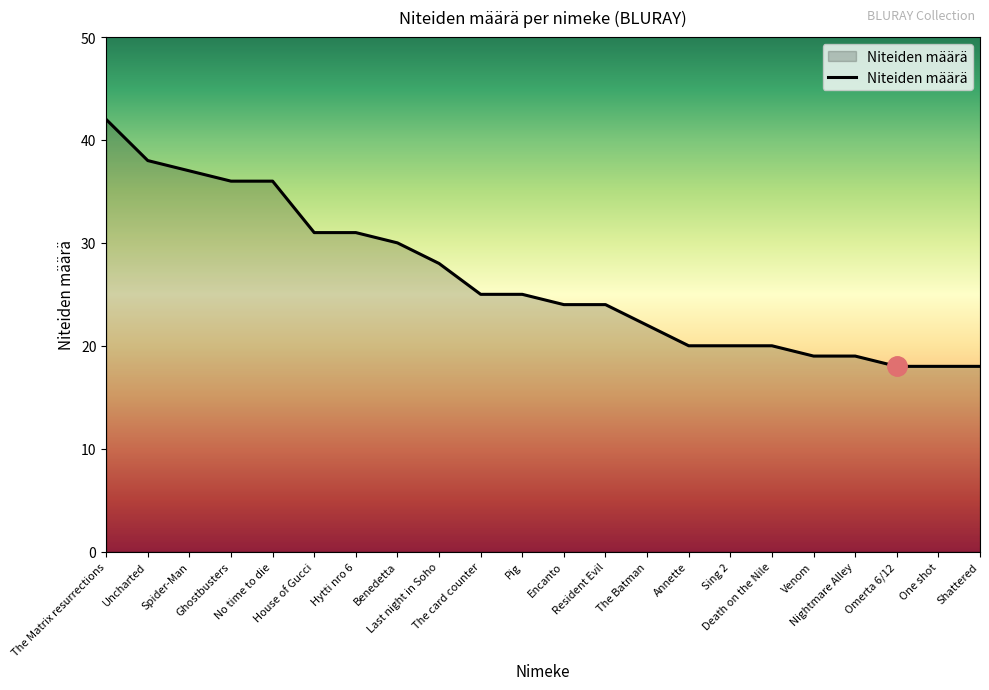

What is the smallest value displayed?

18